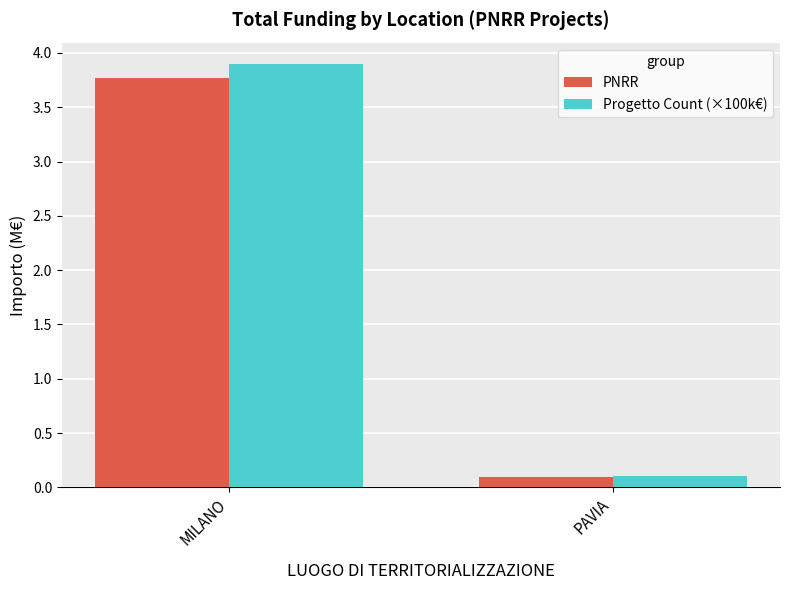

What are all the series names shown in the legend?

PNRR, Progetto Count (×100k€)